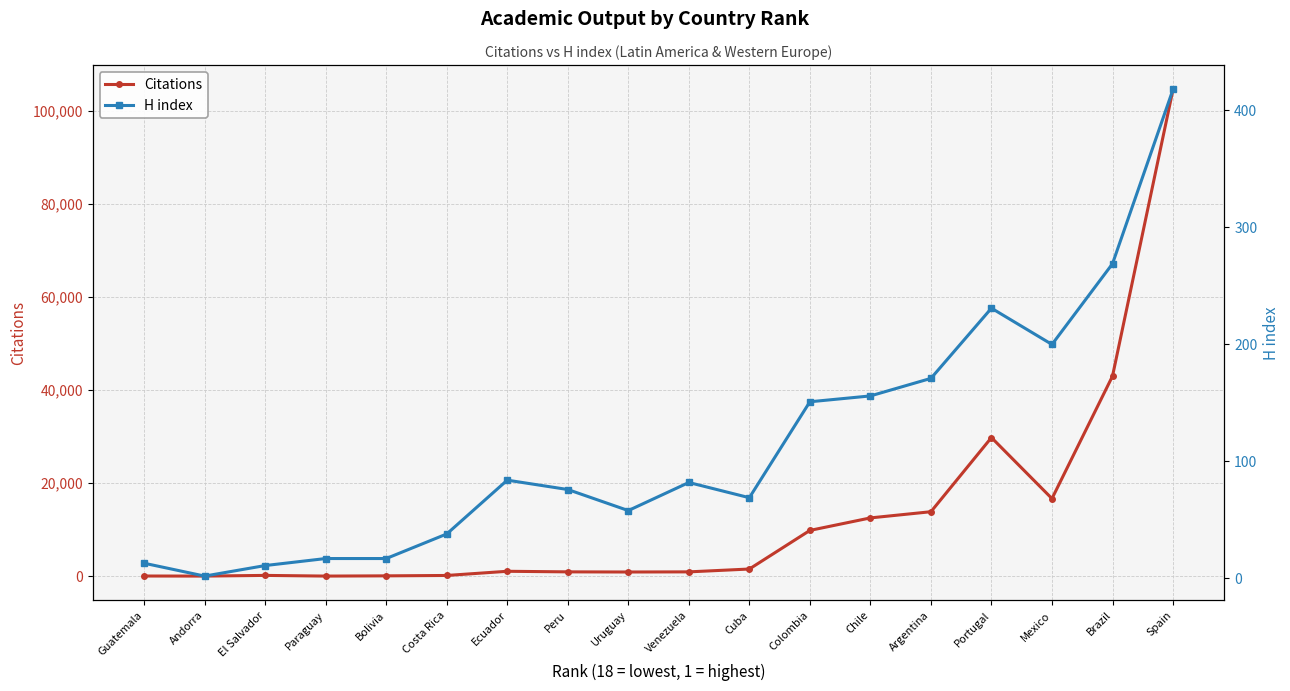

Which series changed the most between Uruguay and Colombia?

Citations